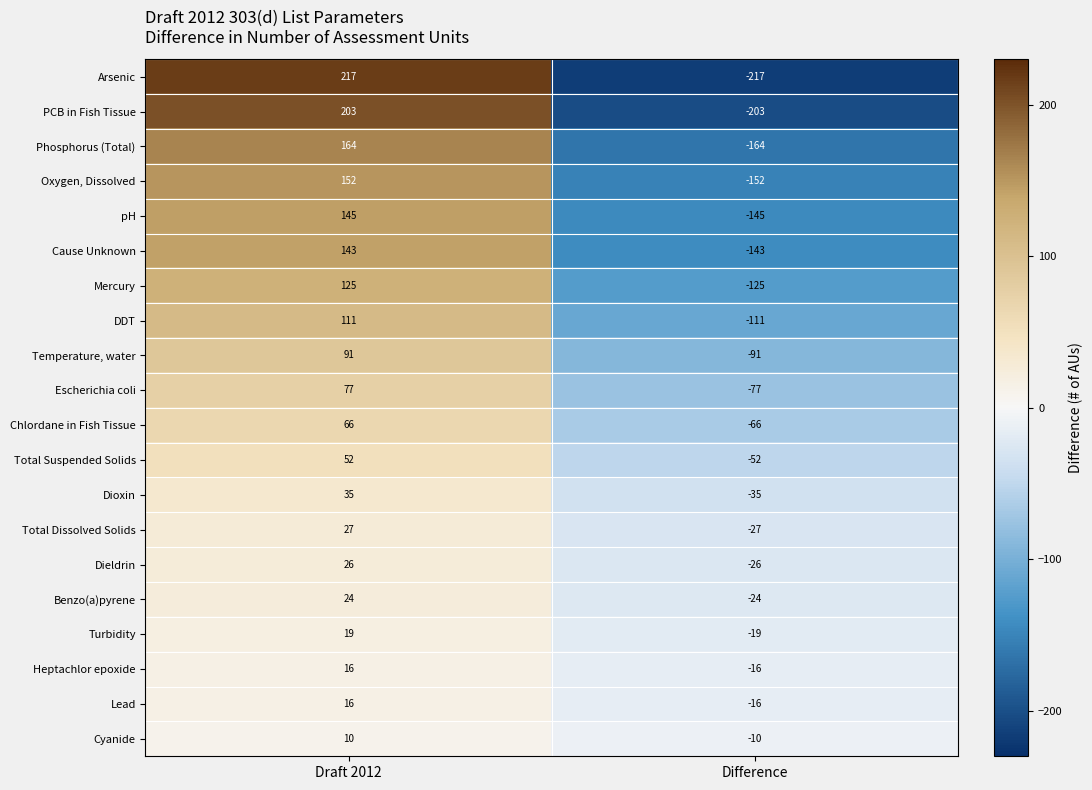

What is the difference between the maximum and minimum values in the Cause Unknown series?

286